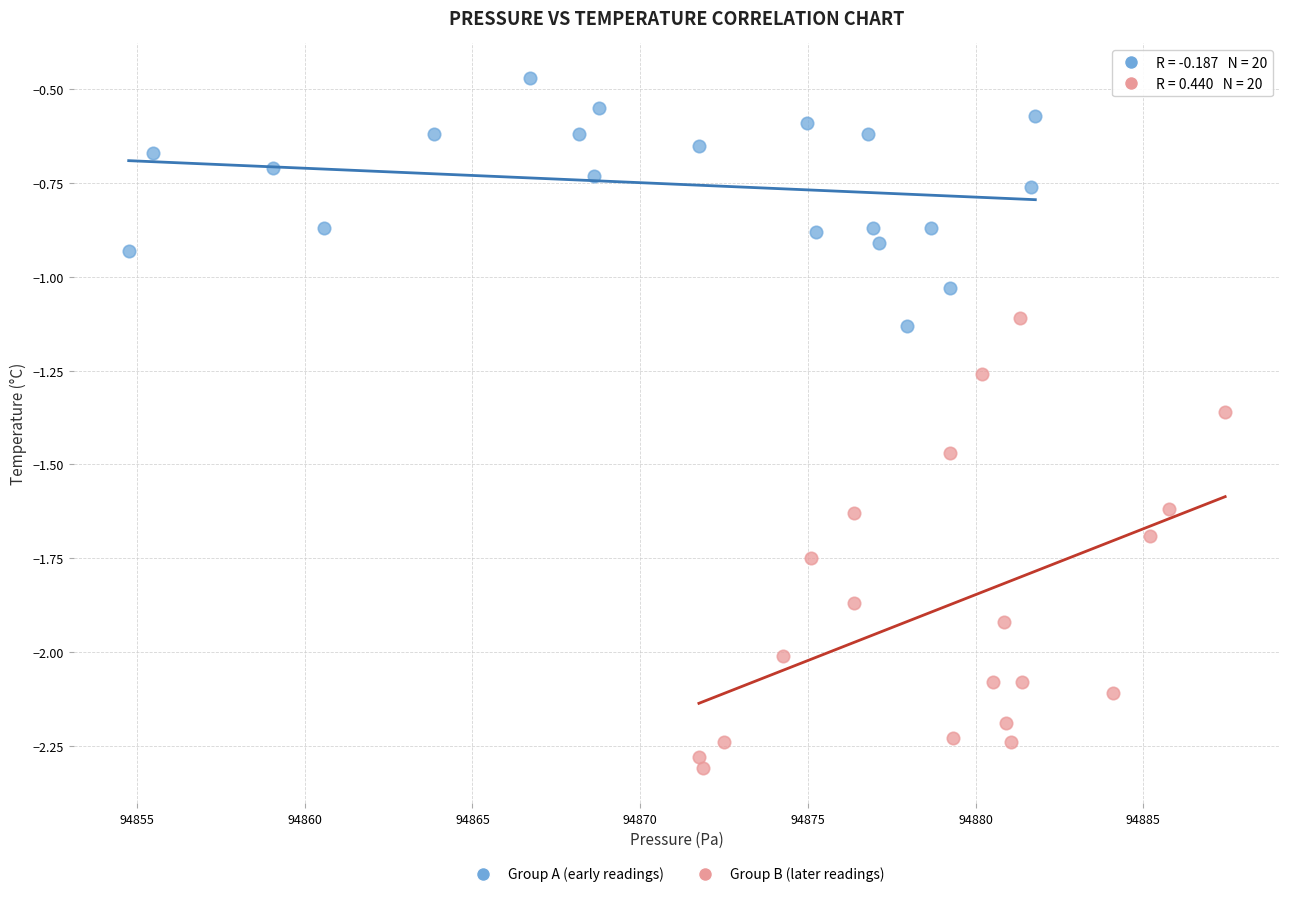

Which series has the widest spread of Y values?

Group B (later readings)